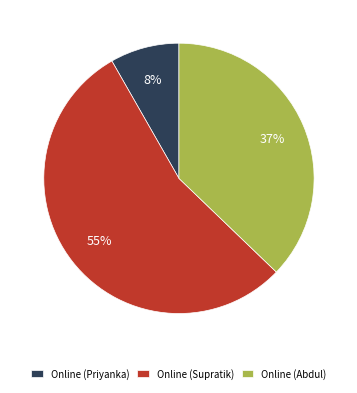

To the nearest percent, what percentage of the pie is Online (Supratik)?

55%